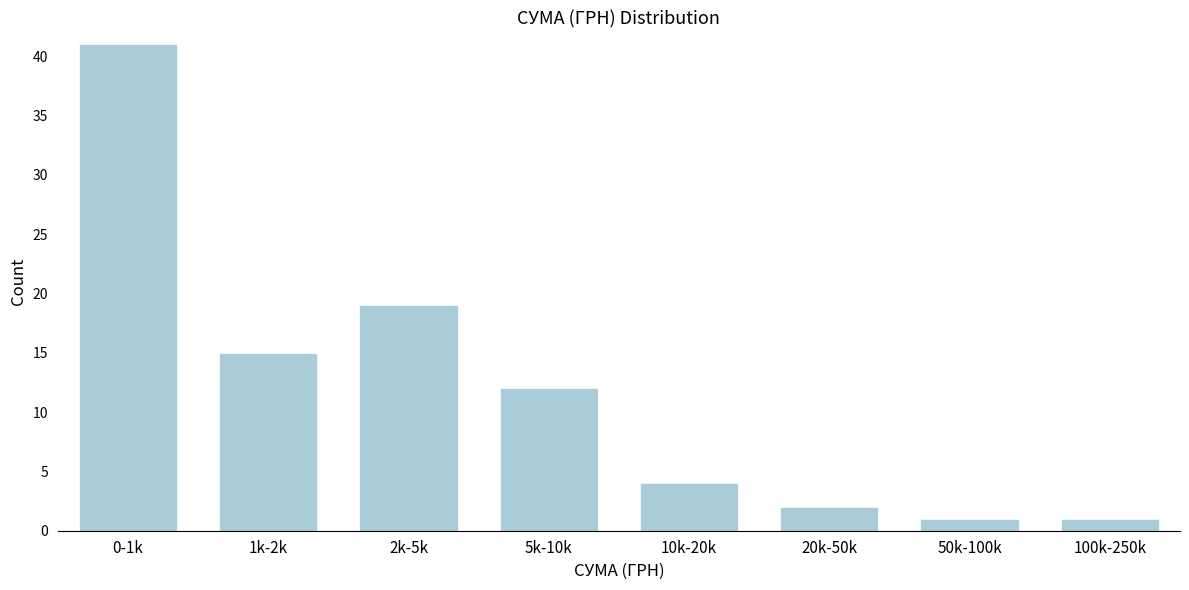

Reading right to left, list all the values displayed in this chart.

100k-250k=1	50k-100k=1	20k-50k=2	10k-20k=4	5k-10k=12	2k-5k=19	1k-2k=15	0-1k=41